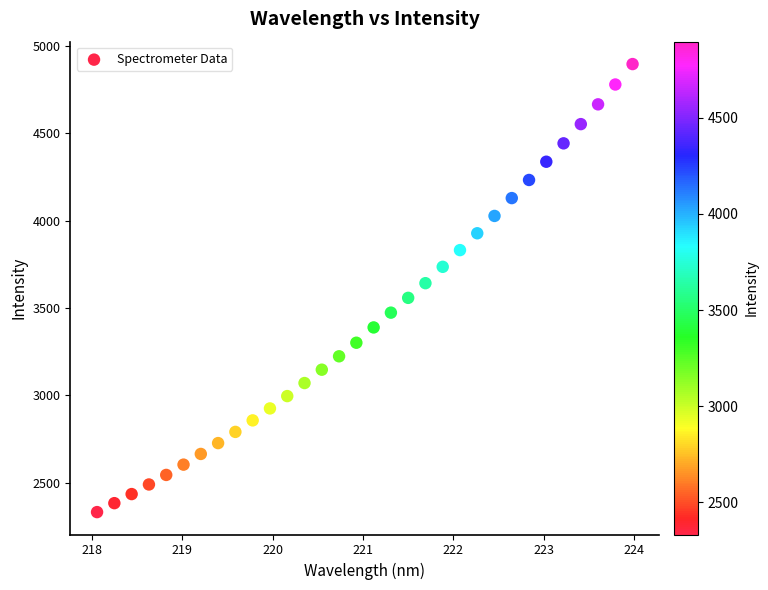

What is the range of X values (max minus min)?

5.9